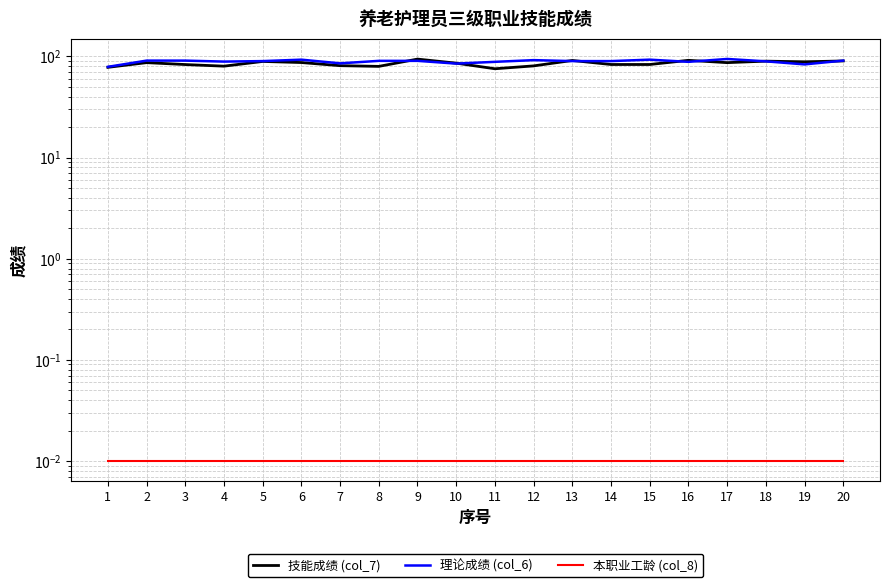

What is the difference between the highest and lowest values at 14?

90.0